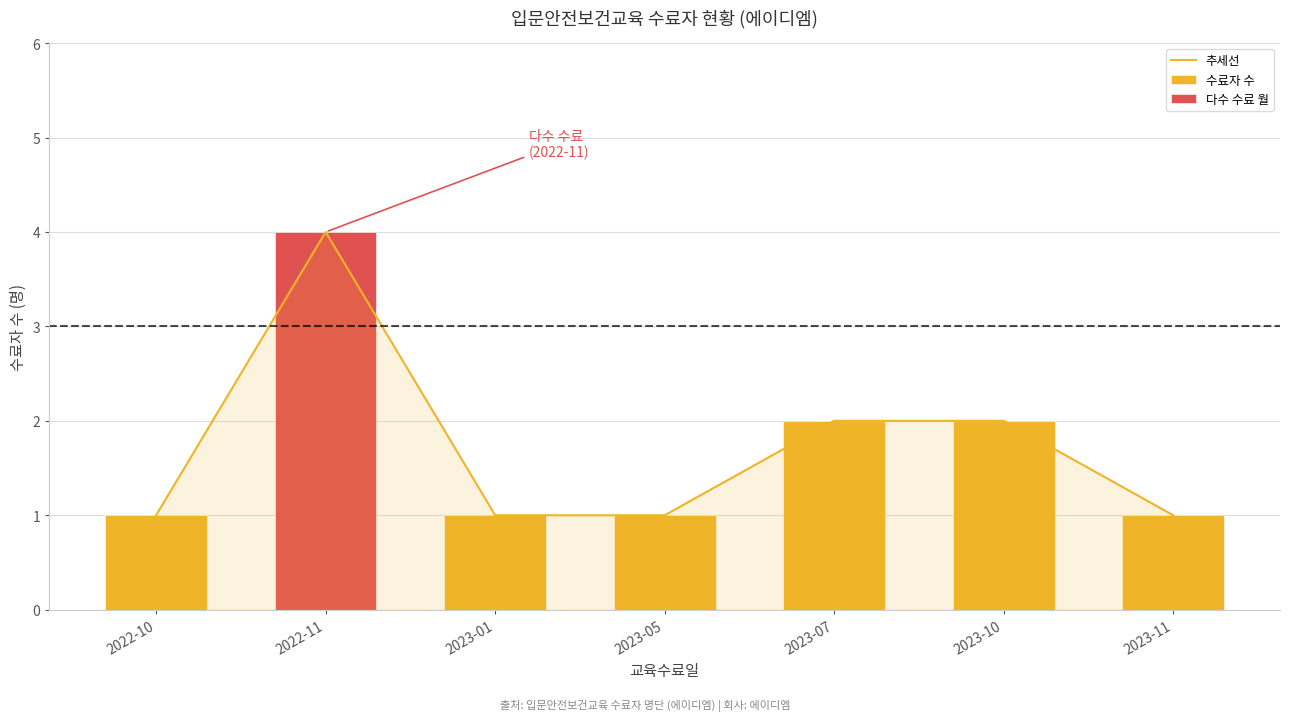

List the labels in order of value, largest first.

2022-11, 2023-07, 2023-10, 2022-10, 2023-01, 2023-05, 2023-11